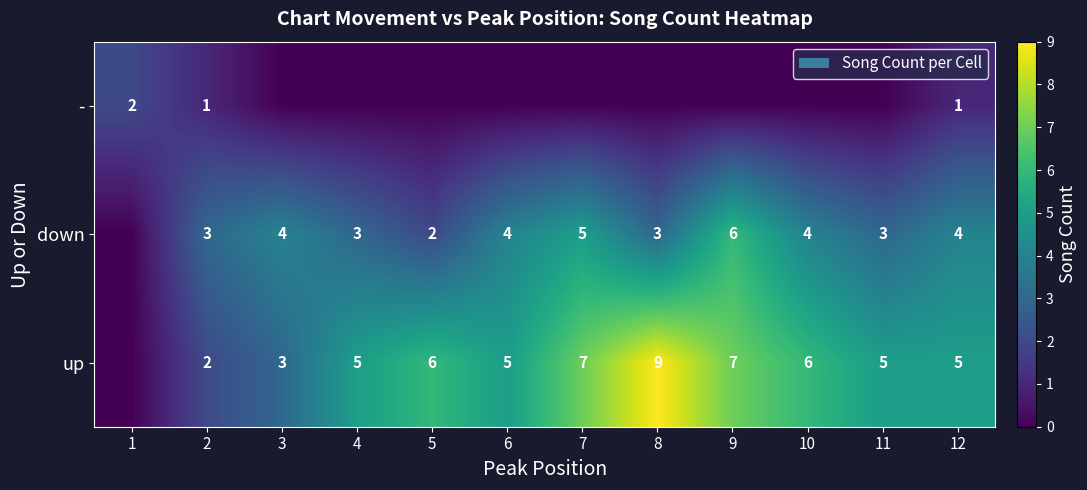

The value of down at 11 is 2. True or false?

False